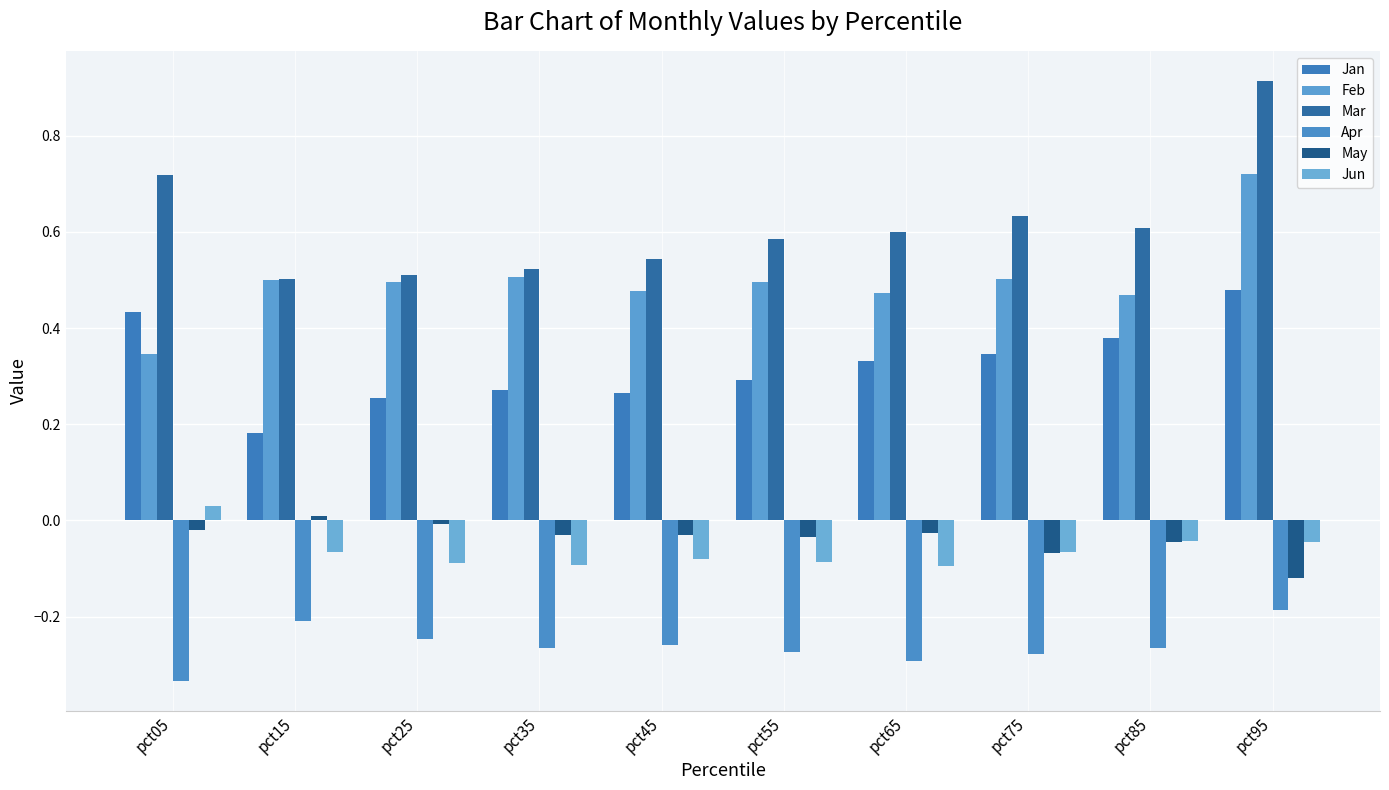

Reading left to right, extract all data points from this chart.

Jan: pct05=0.4	pct15=0.2	pct25=0.3	pct35=0.3	pct45=0.3	pct55=0.3	pct65=0.3	pct75=0.3	pct85=0.4	pct95=0.5
Feb: pct05=0.3	pct15=0.5	pct25=0.5	pct35=0.5	pct45=0.5	pct55=0.5	pct65=0.5	pct75=0.5	pct85=0.5	pct95=0.7
Mar: pct05=0.7	pct15=0.5	pct25=0.5	pct35=0.5	pct45=0.5	pct55=0.6	pct65=0.6	pct75=0.6	pct85=0.6	pct95=0.9
Apr: pct05=-0.3	pct15=-0.2	pct25=-0.2	pct35=-0.3	pct45=-0.3	pct55=-0.3	pct65=-0.3	pct75=-0.3	pct85=-0.3	pct95=-0.2
May: pct05=-0.0	pct15=0.0	pct25=-0.0	pct35=-0.0	pct45=-0.0	pct55=-0.0	pct65=-0.0	pct75=-0.1	pct85=-0.0	pct95=-0.1
Jun: pct05=0.0	pct15=-0.1	pct25=-0.1	pct35=-0.1	pct45=-0.1	pct55=-0.1	pct65=-0.1	pct75=-0.1	pct85=-0.0	pct95=-0.0